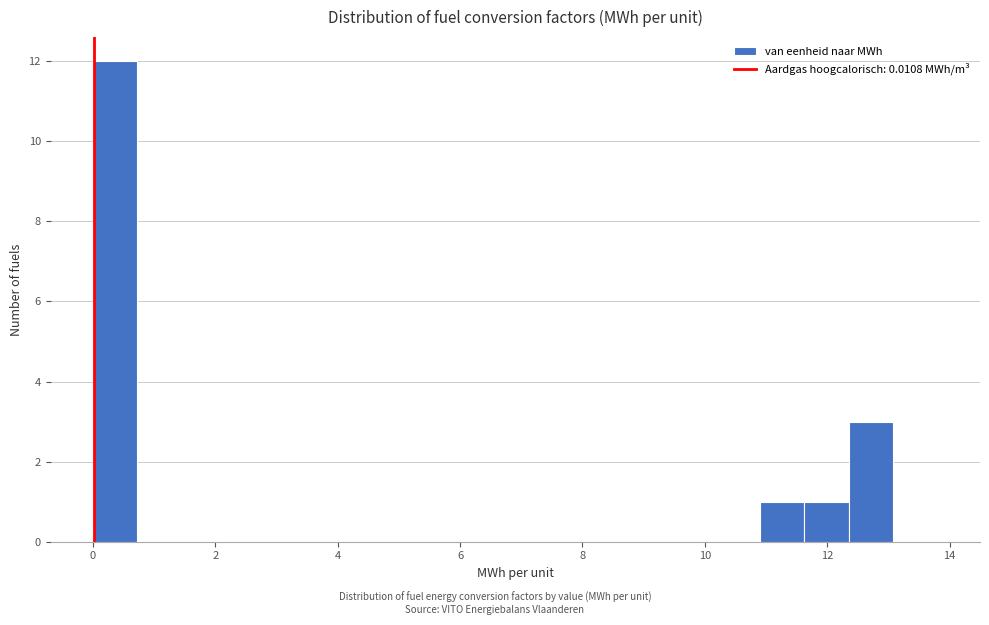

Read against the x-axis, roughly where is the centre of the tallest bar?

0.4